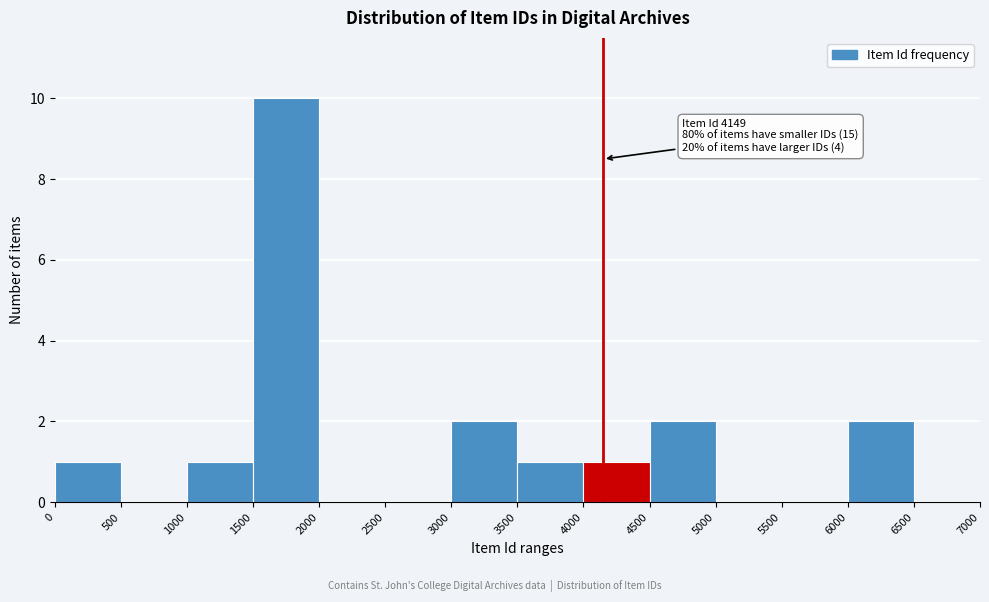

Over which range of the x-axis is the bar tallest?

1500 to 2000